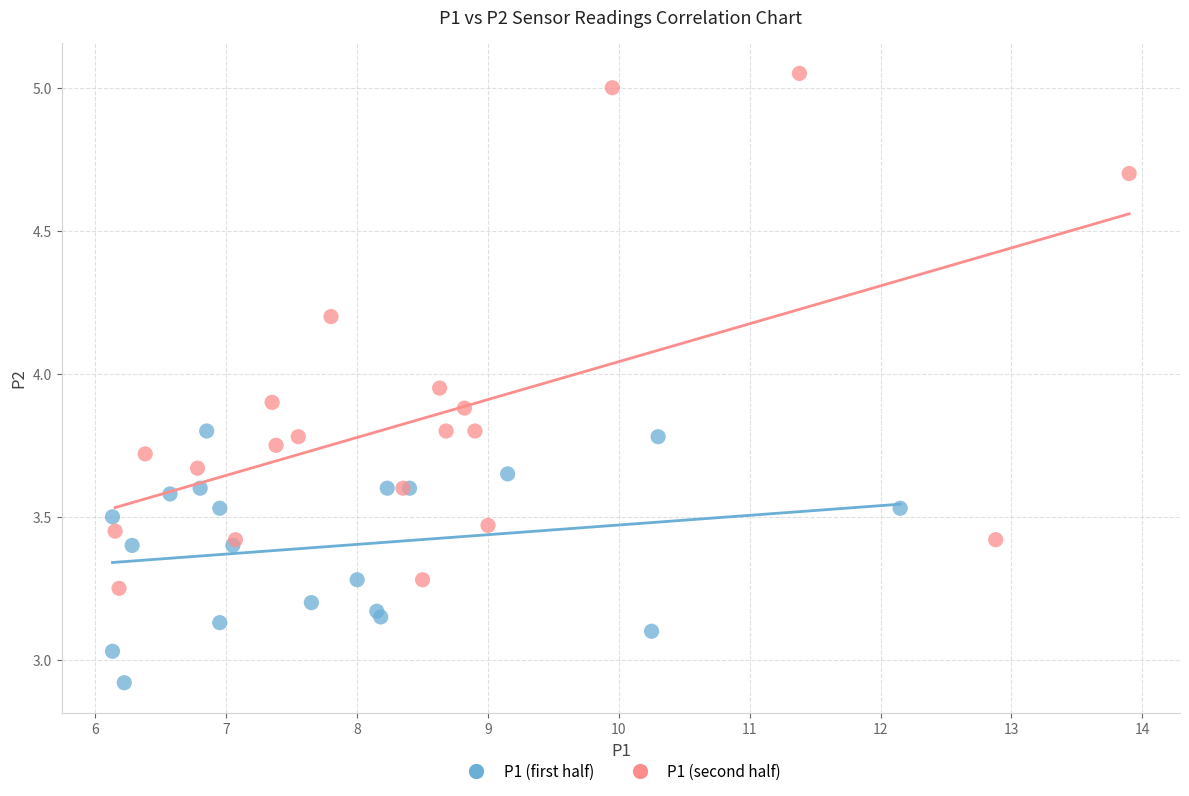

Which series has the largest Y range (max minus min)?

P1 (second half)